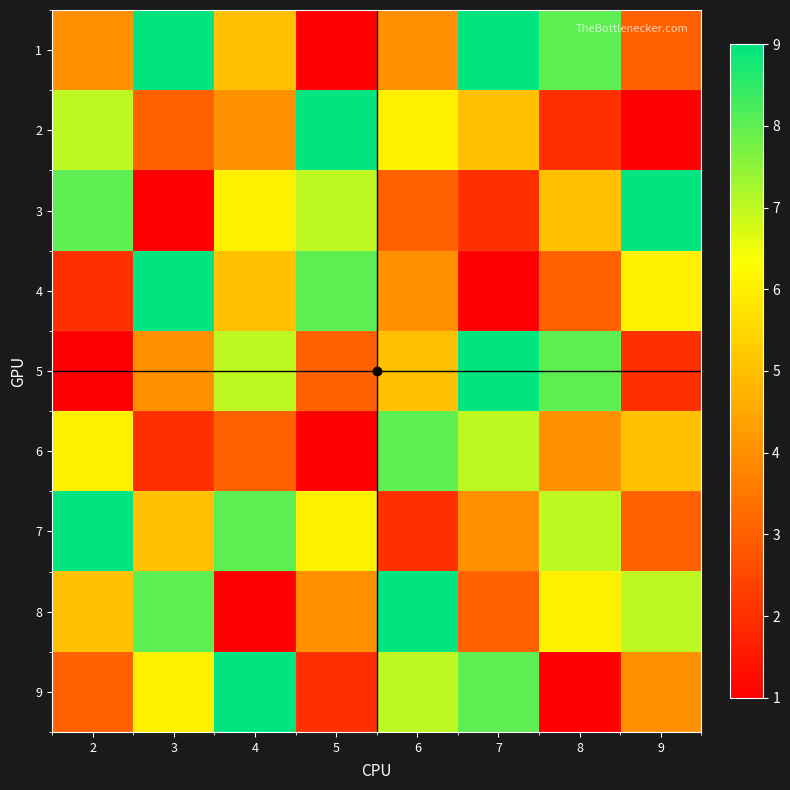

List the series in order of their peak value, highest first.

1, 2, 3, 4, 5, 7, 8, 9, 6